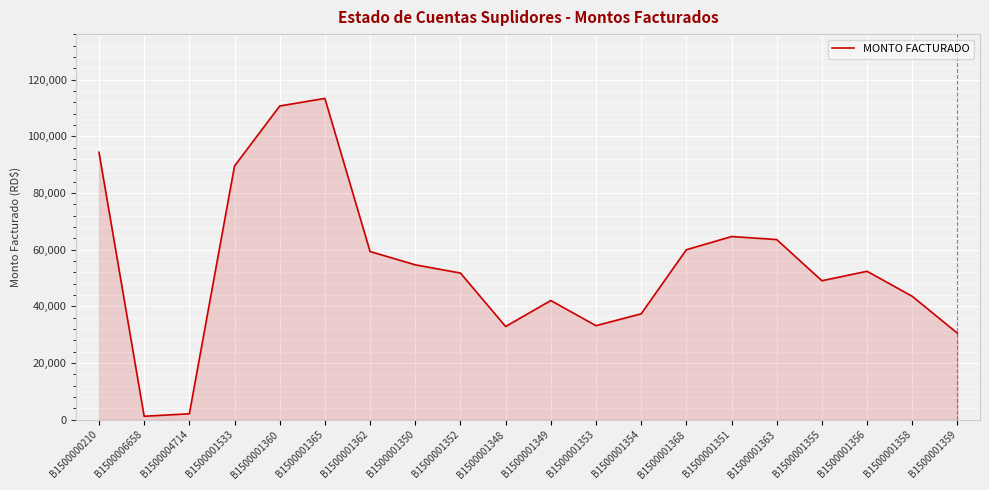

What is the difference between the maximum and minimum values?

112150.1